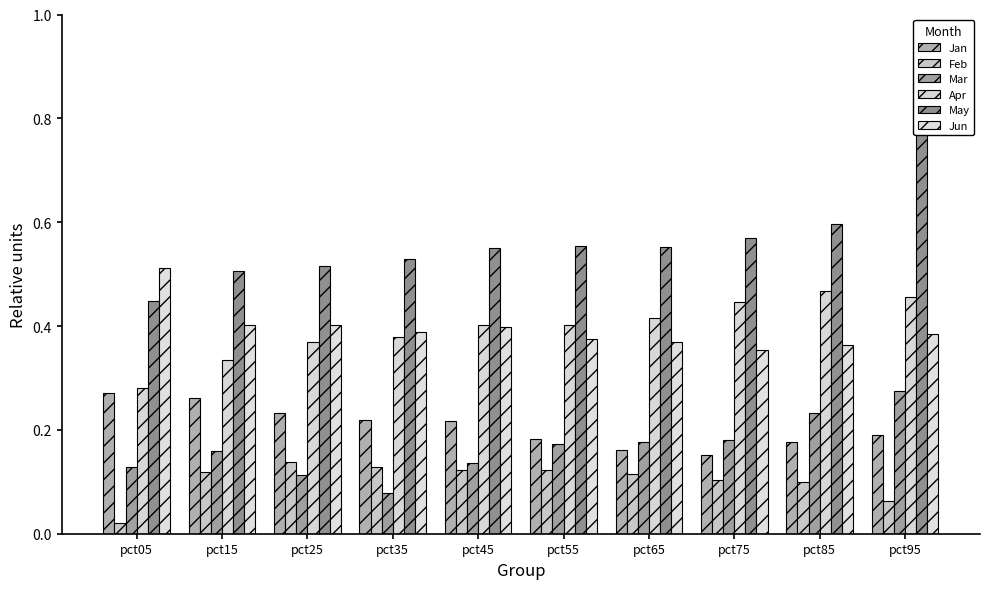

How many bars are there in total?

60